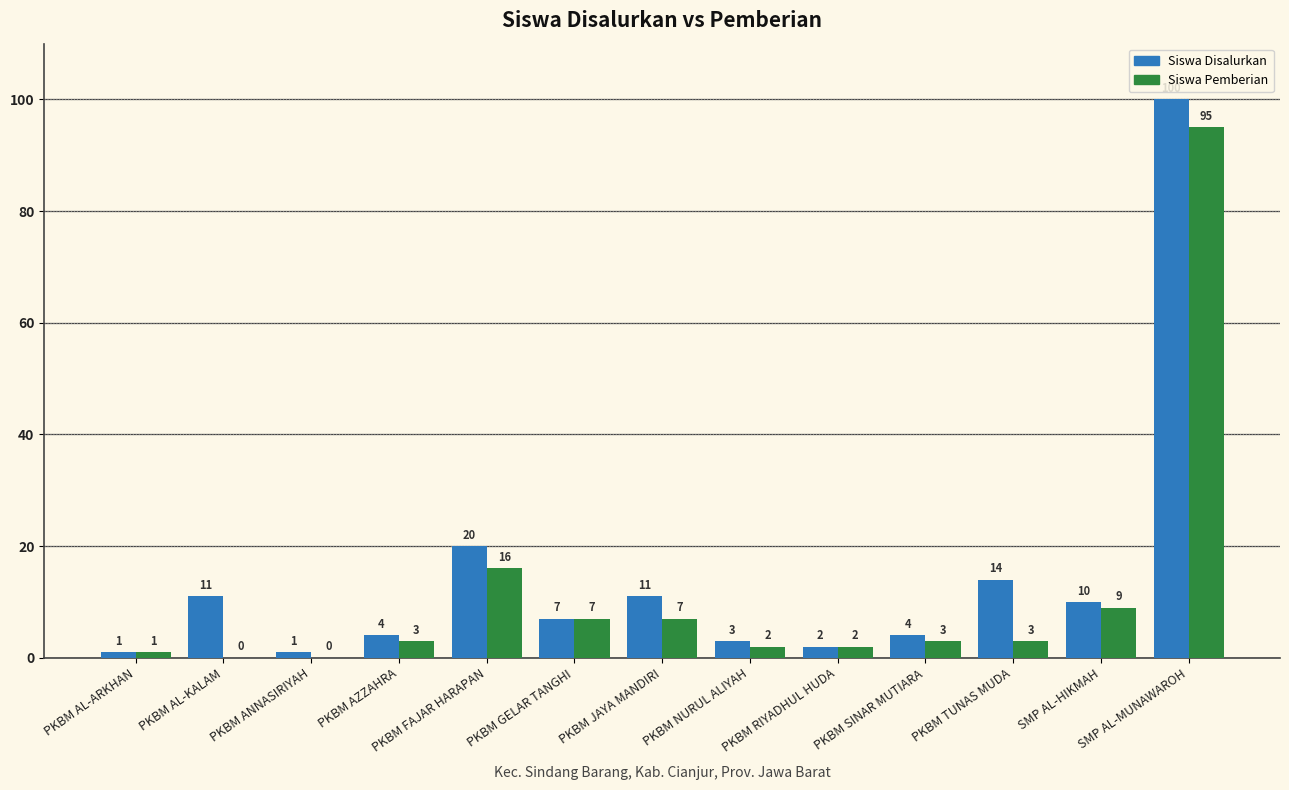

Count the number of categories in the chart.

13